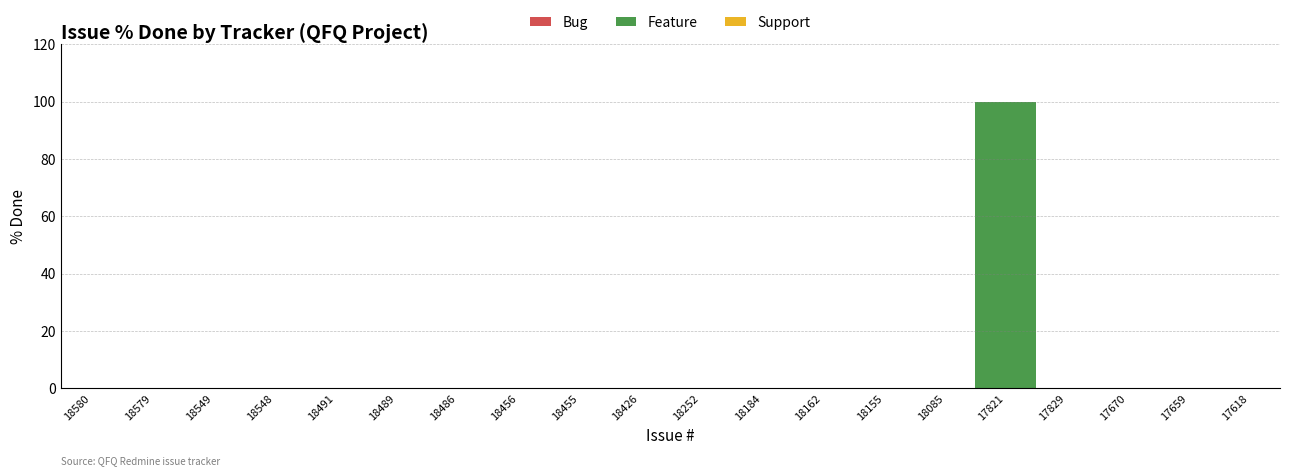

What is the label of the 2nd point from the right?

17659